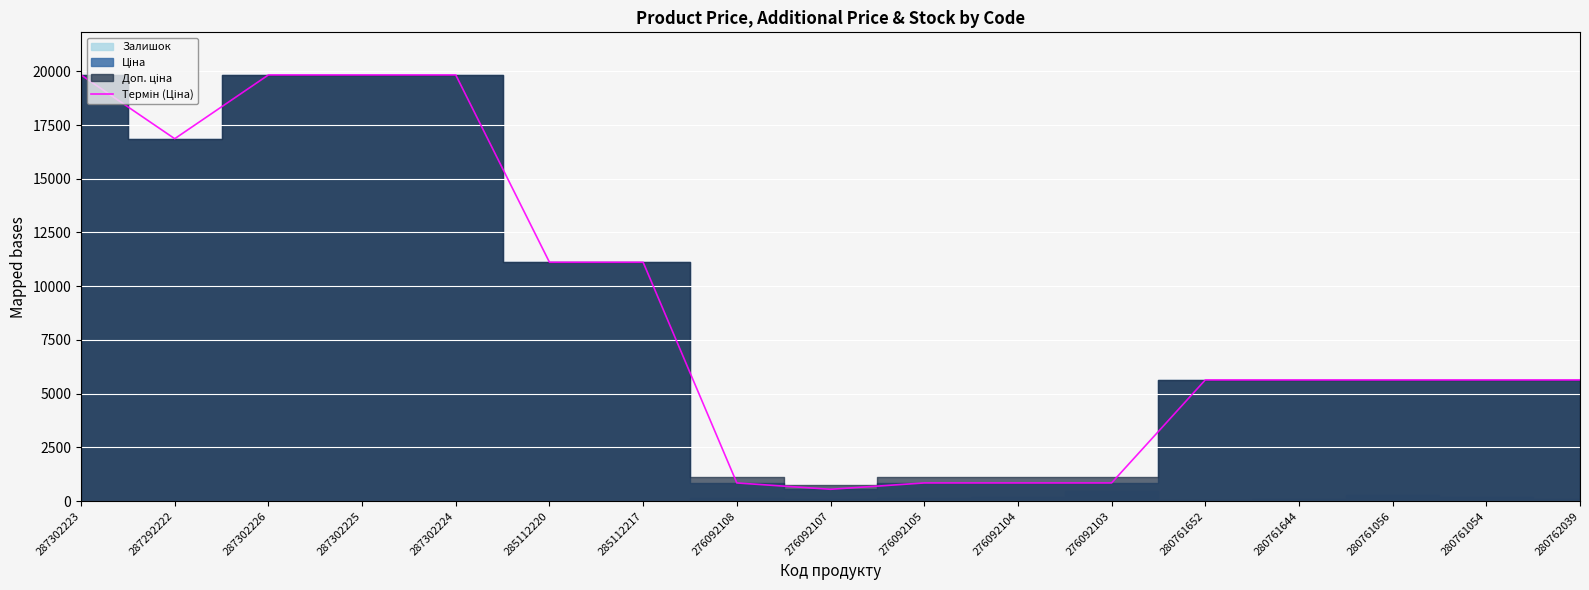

What is the sum of all values?

150513.5